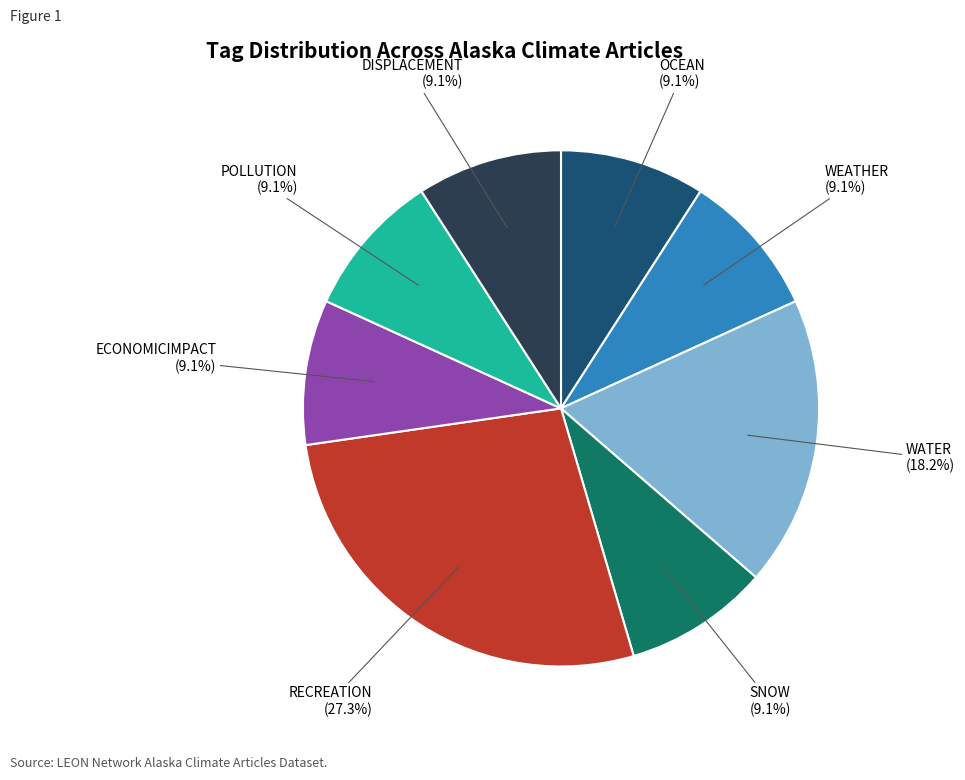

What is the ratio of the value at POLLUTION to the value at OCEAN?

1.0